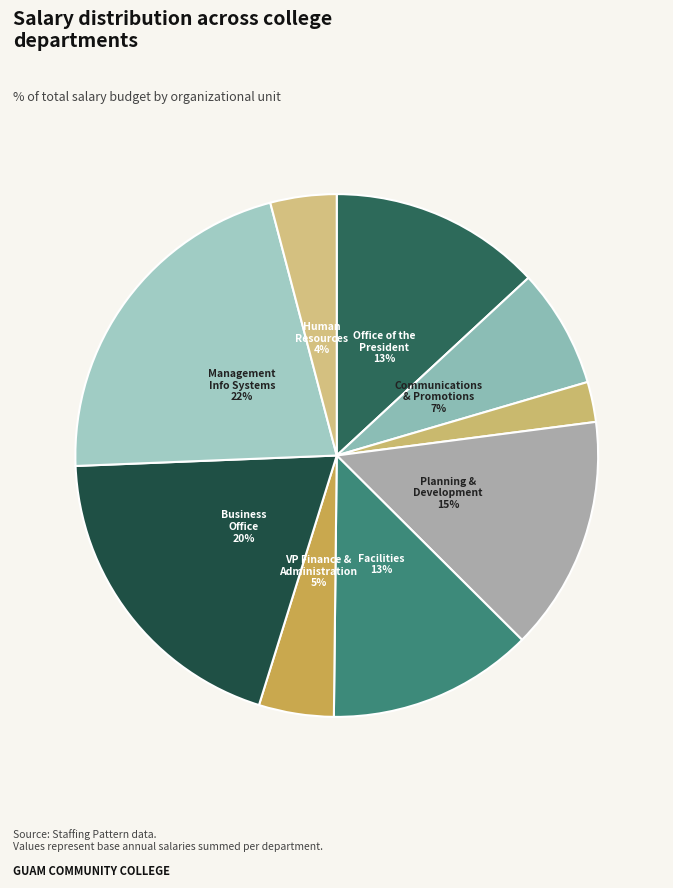

Count the number of slices in the pie.

9